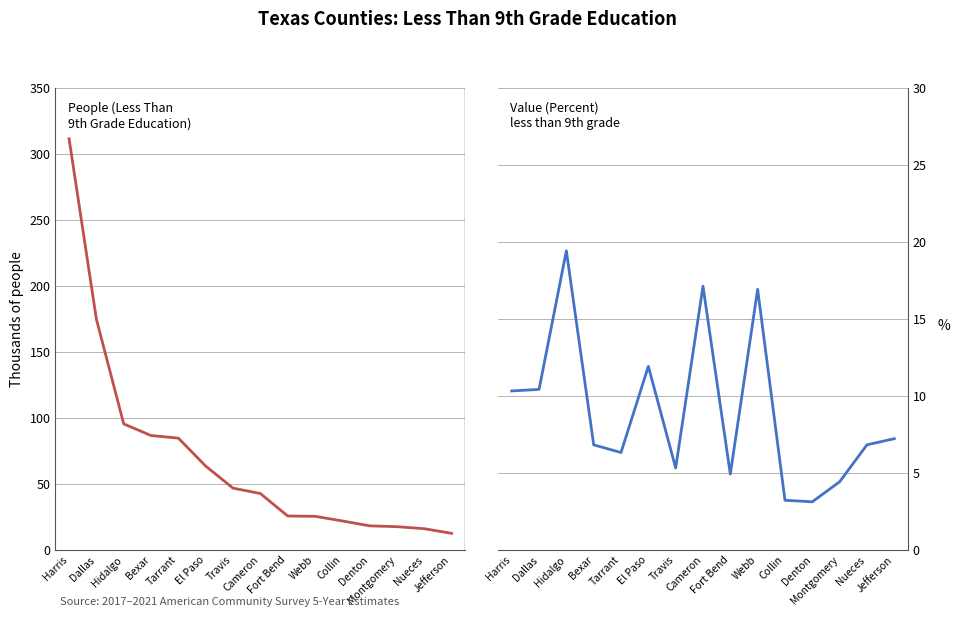

The People (Less Than 9th Grade) series shows 28.9 at Collin. True or false?

False